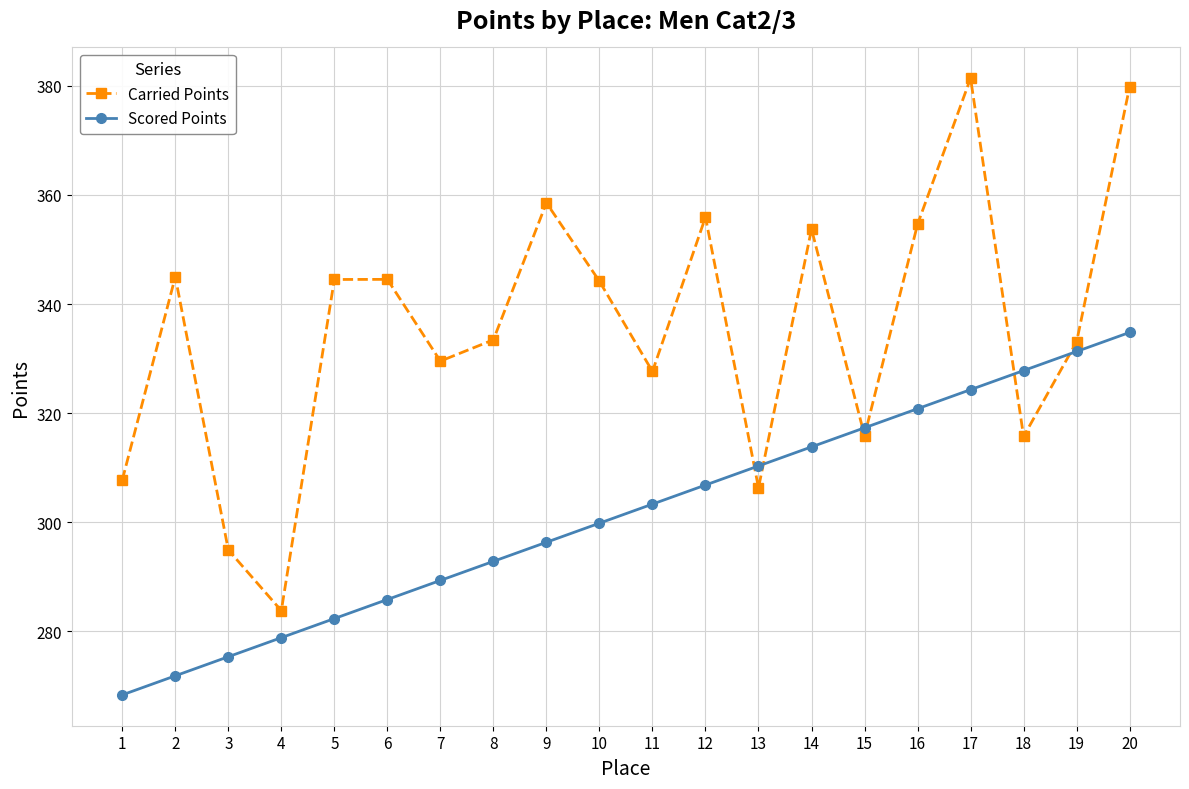

Does the chart display data point markers on the line(s)?

Yes